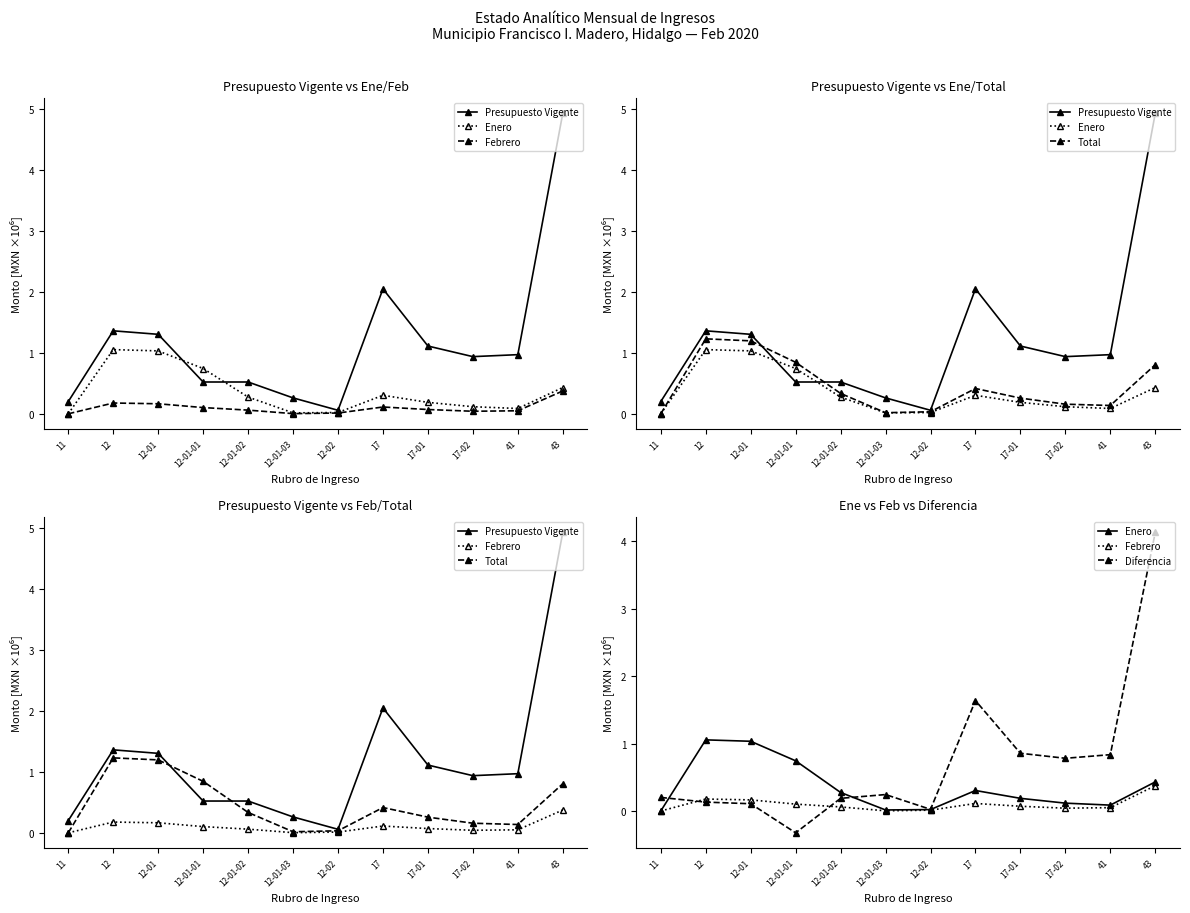

Reading left to right, list all the values displayed in this chart.

Presupuesto Vigente: 11=0.2	12=1.4	12-01=1.3	12-01-01=0.5	12-01-02=0.5	12-01-03=0.3	12-02=0.1	17=2.1	17-01=1.1	17-02=0.9	41=1.0	43=4.9
Enero: 11=0.0	12=1.1	12-01=1.0	12-01-01=0.7	12-01-02=0.3	12-01-03=0.0	12-02=0.0	17=0.3	17-01=0.2	17-02=0.1	41=0.1	43=0.4
Febrero: 11=0.0	12=0.2	12-01=0.2	12-01-01=0.1	12-01-02=0.1	12-01-03=0.0	12-02=0.0	17=0.1	17-01=0.1	17-02=0.0	41=0.0	43=0.4
Total: 11=0.0	12=1.2	12-01=1.2	12-01-01=0.8	12-01-02=0.3	12-01-03=0.0	12-02=0.0	17=0.4	17-01=0.3	17-02=0.2	41=0.1	43=0.8
Diferencia: 11=0.2	12=0.1	12-01=0.1	12-01-01=-0.3	12-01-02=0.2	12-01-03=0.2	12-02=0.0	17=1.6	17-01=0.9	17-02=0.8	41=0.8	43=4.1